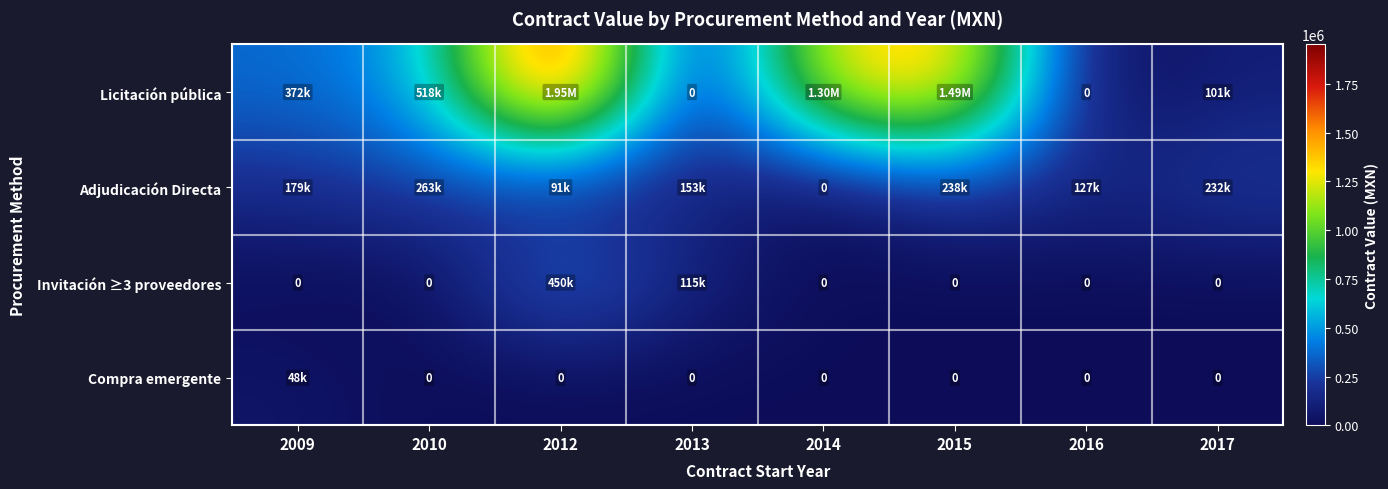

Which series has the widest spread of values?

Licitación pública